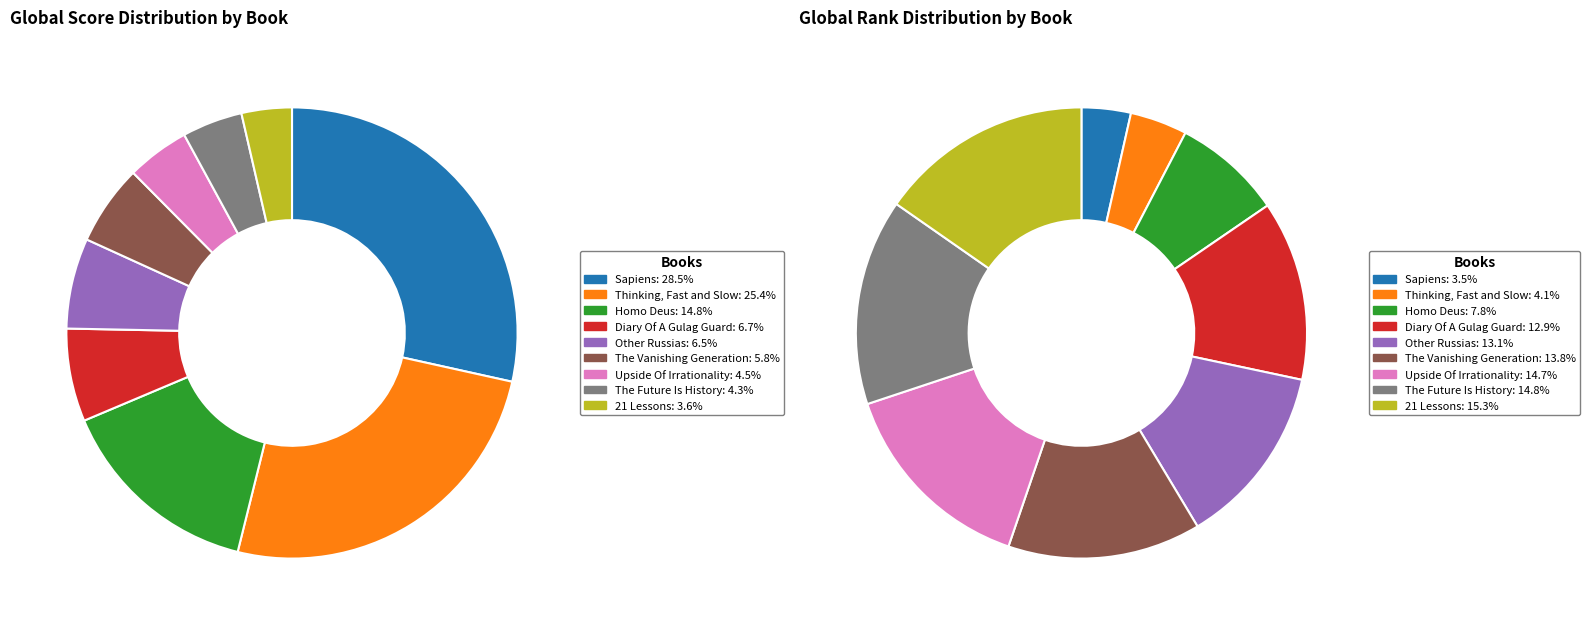

Approximately how many times larger is the value at Other Russias compared to The Upside Of Irrationality?

1.4